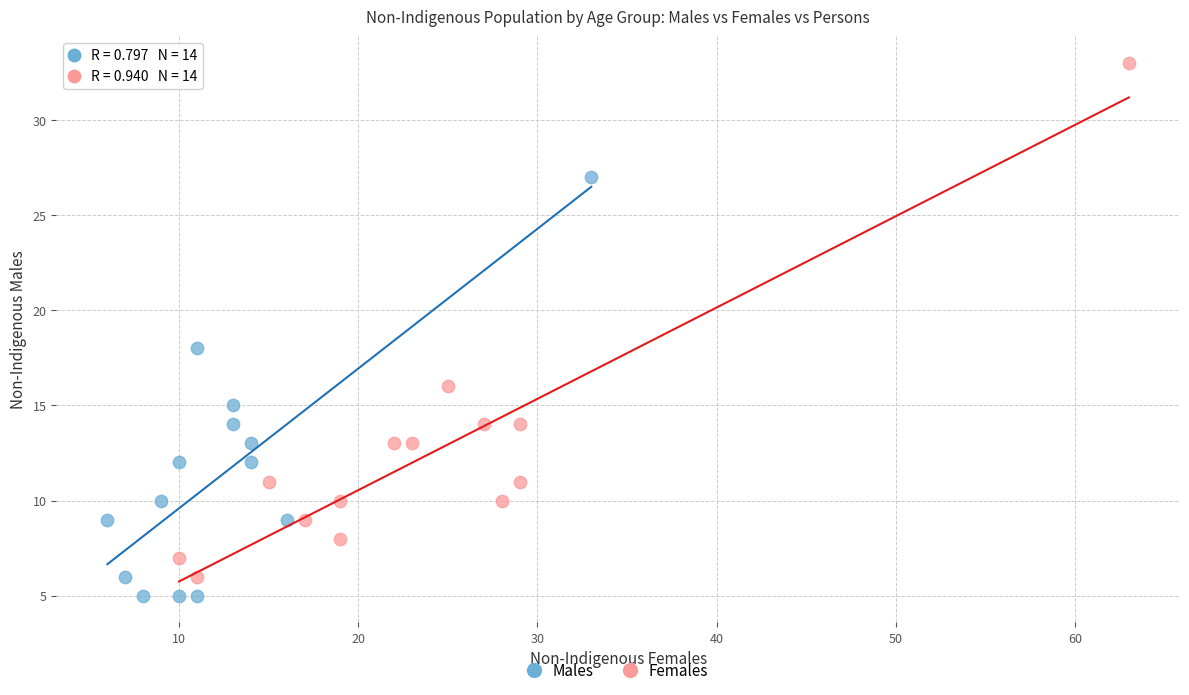

Which series contains the highest Y value?

Females